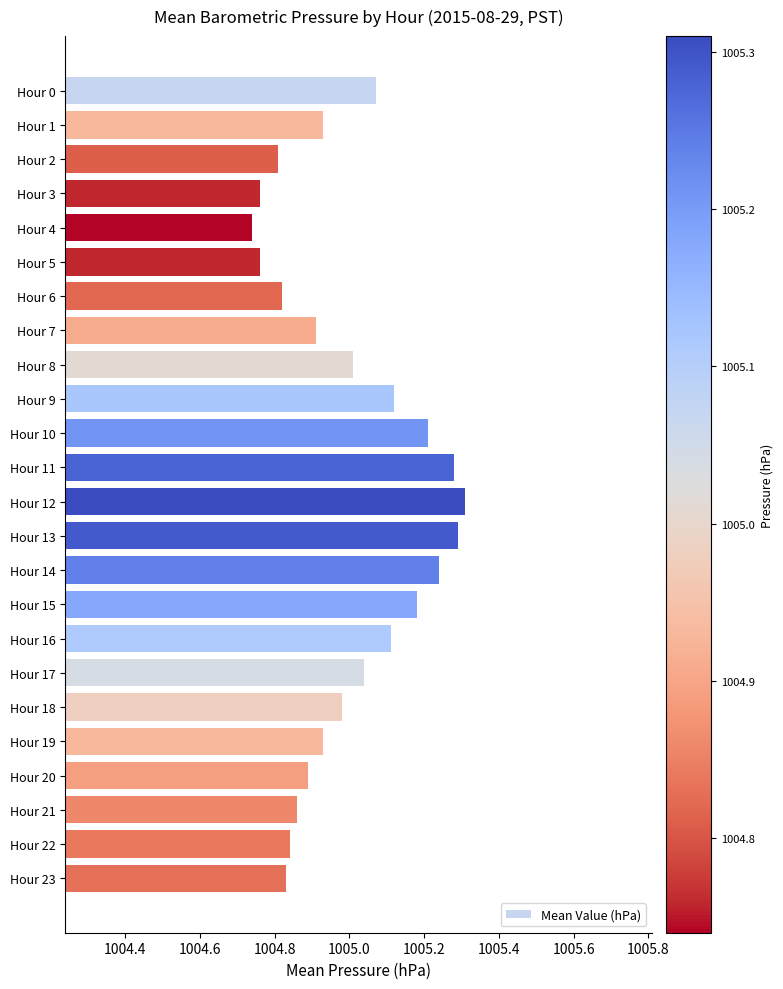

Does the chart contain stacked bars?

No